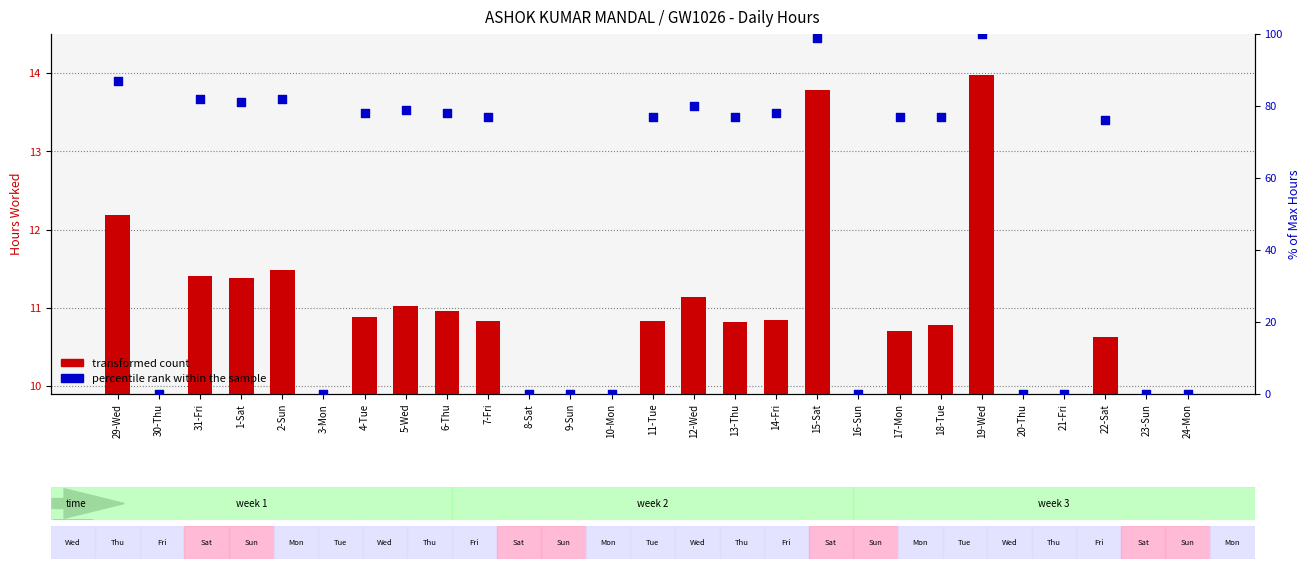

At how many categories does at least one series exceed 78?

8